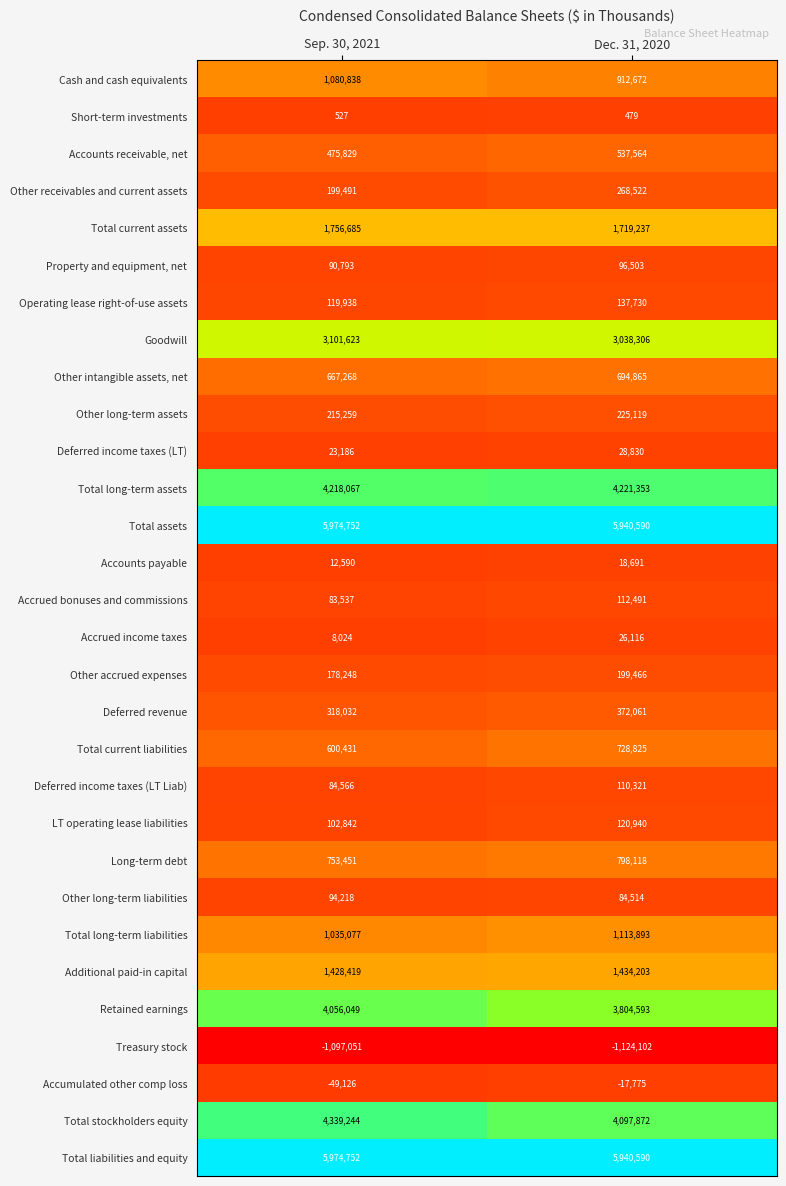

What is the difference between the Accrued bonuses and commissions values at Dec. 31, 2020 and Sep. 30, 2021?

28954